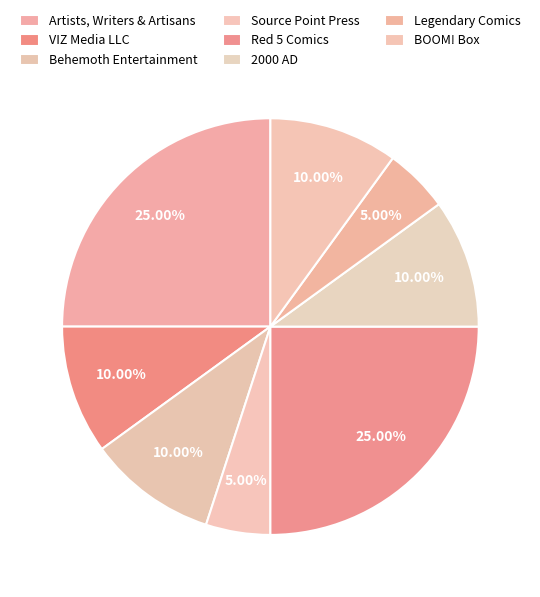

Count the number of slices in the pie.

8